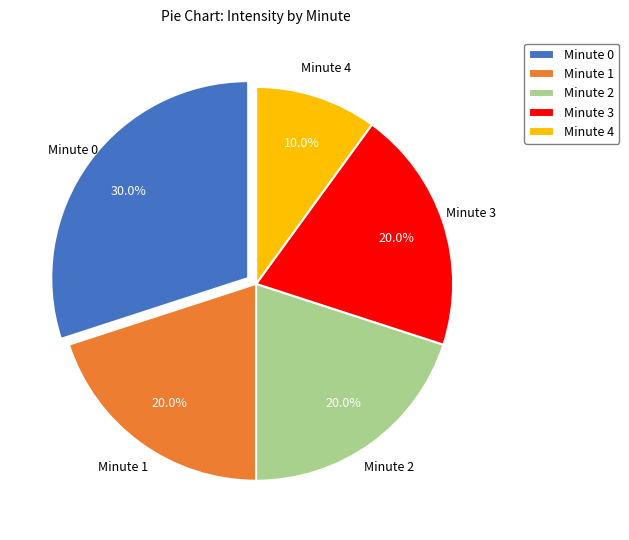

Is there a majority slice in this chart?

No